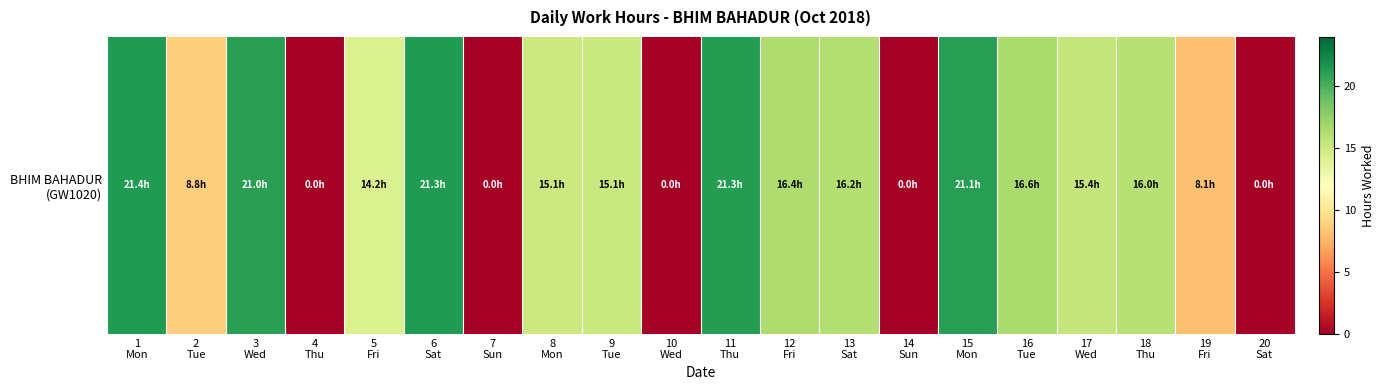

Rank the categories by value from highest to lowest.

1
Mon, 6
Sat, 11
Thu, 15
Mon, 3
Wed, 16
Tue, 12
Fri, 13
Sat, 18
Thu, 17
Wed, 9
Tue, 8
Mon, 5
Fri, 2
Tue, 19
Fri, 4
Thu, 7
Sun, 10
Wed, 14
Sun, 20
Sat